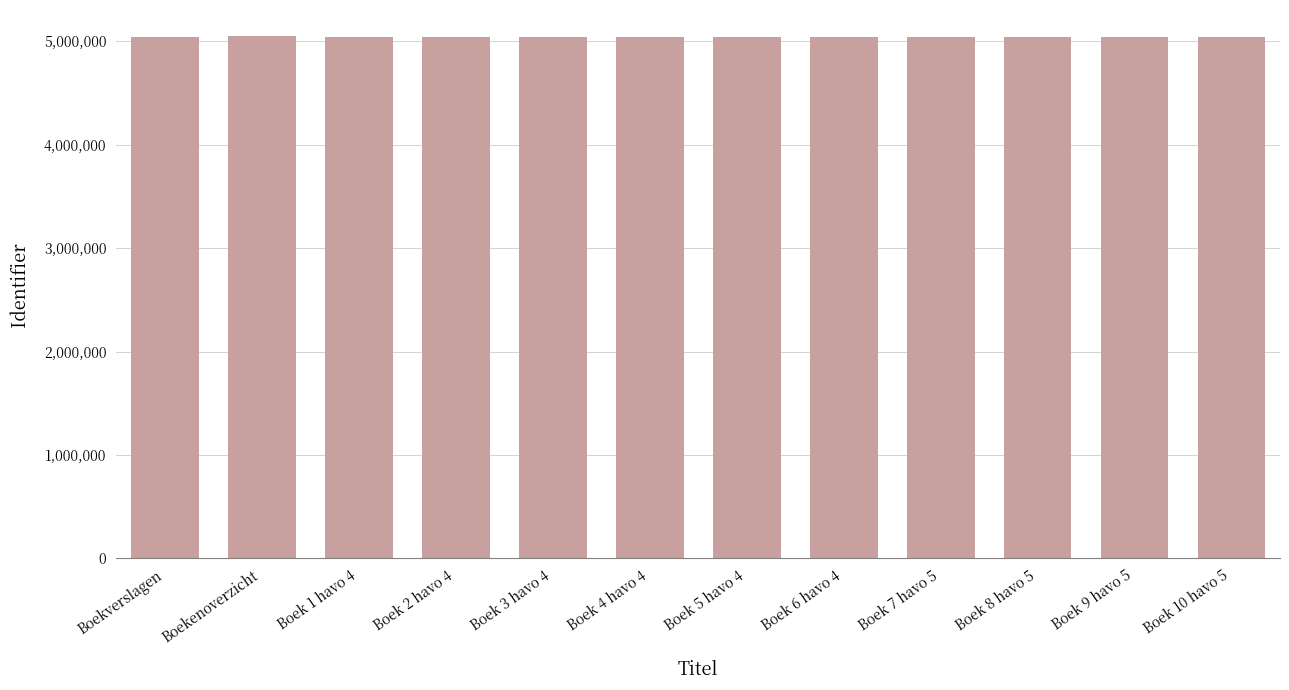

The value at Boek 4 havo 4 is 5039047. True or false?

True